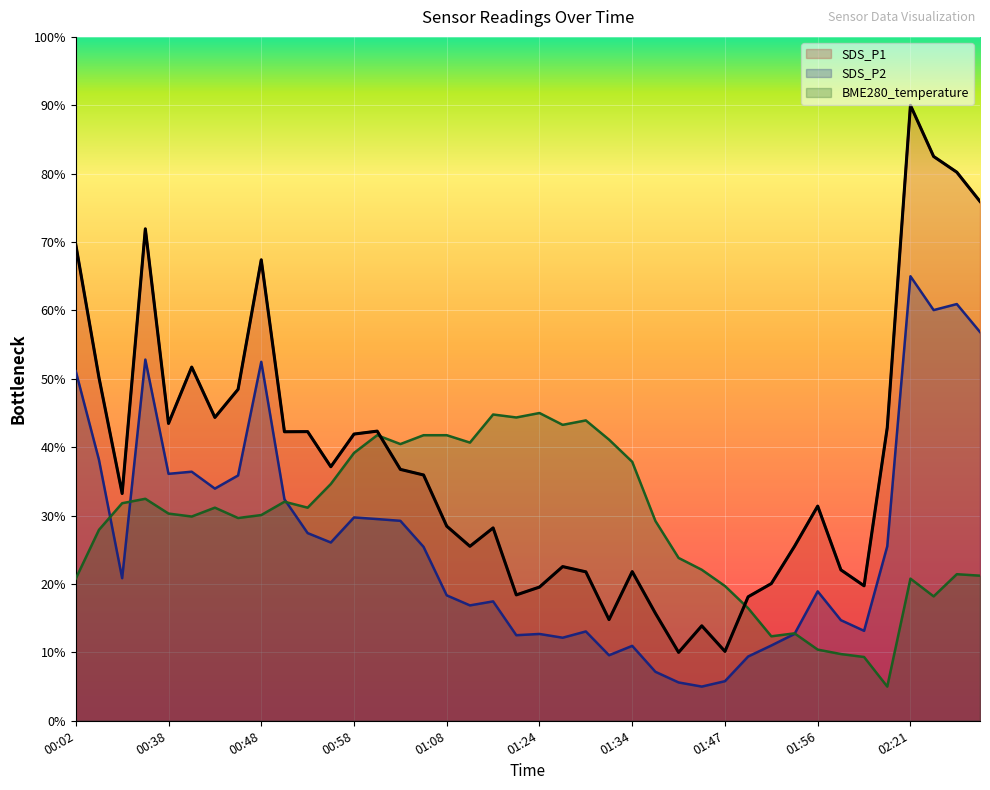

What is the total value across all series at 01:05?

103.1